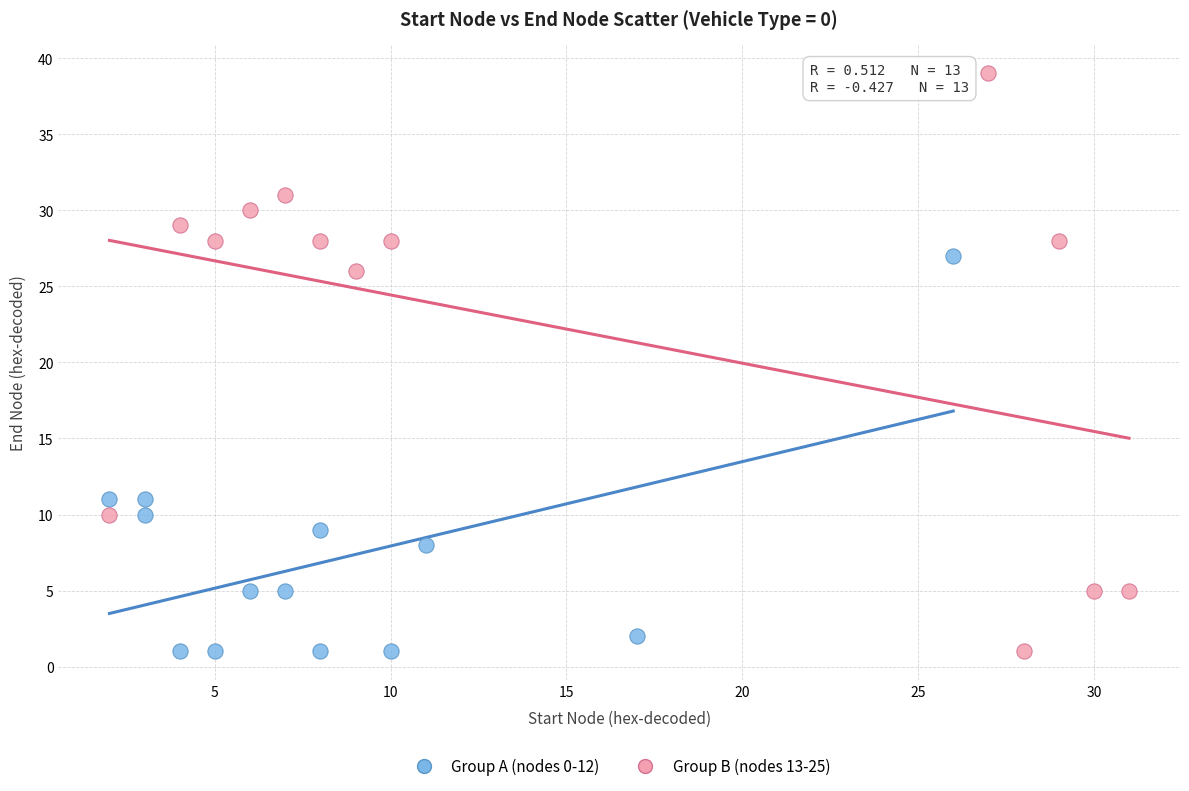

Which series reaches the maximum Y coordinate?

Group B (nodes 13-25)